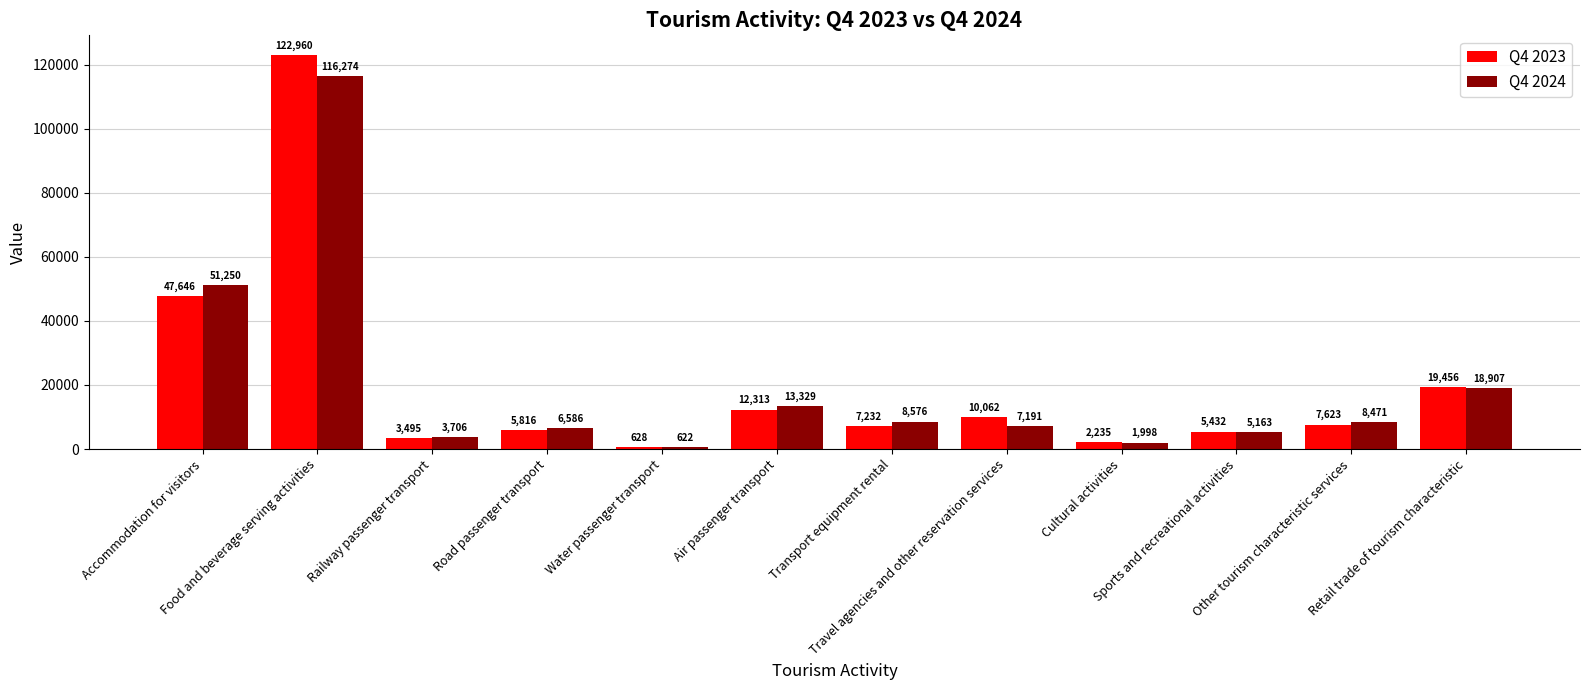

What is the average value of the Q4 2023 series?

20408